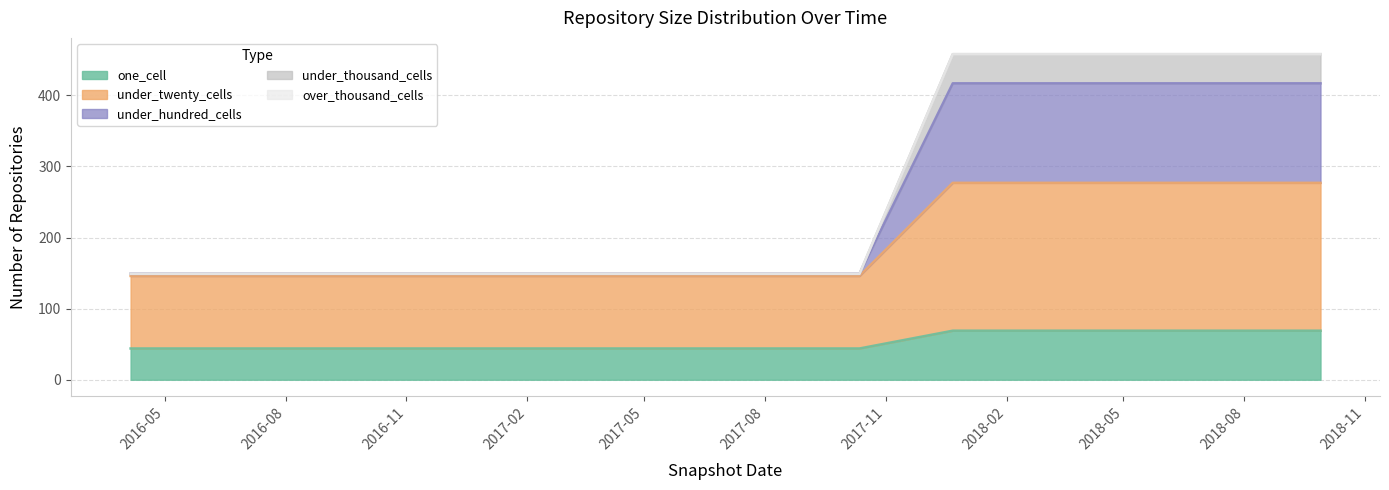

What is the minimum value for one_cell?

44